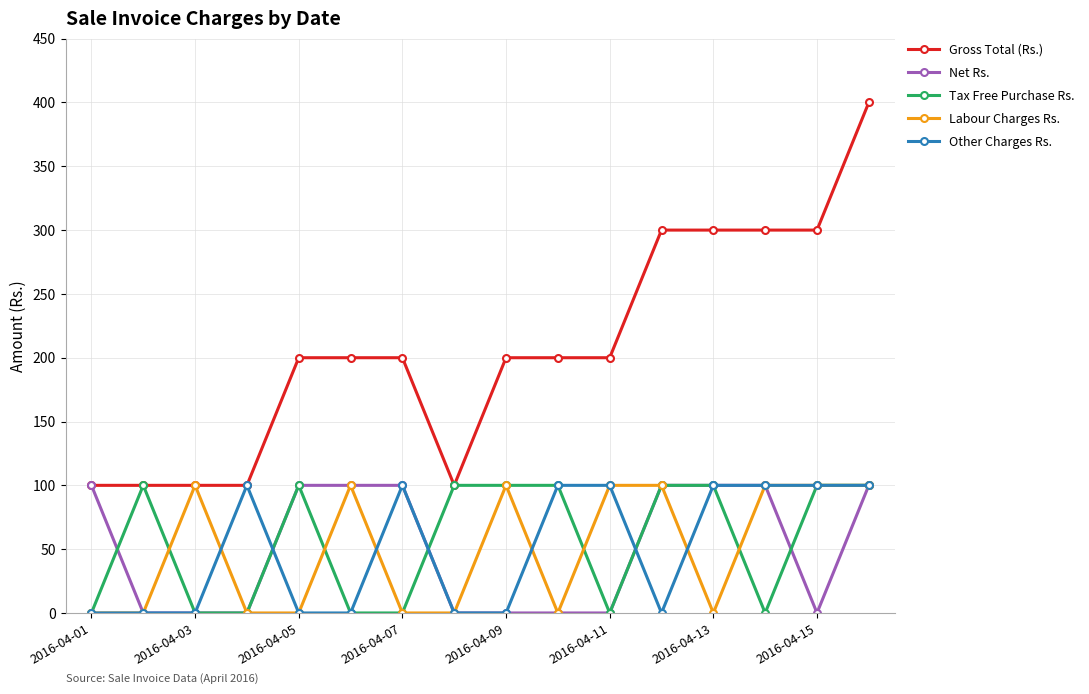

What is the highest value of the Labour Charges Rs. series?

100